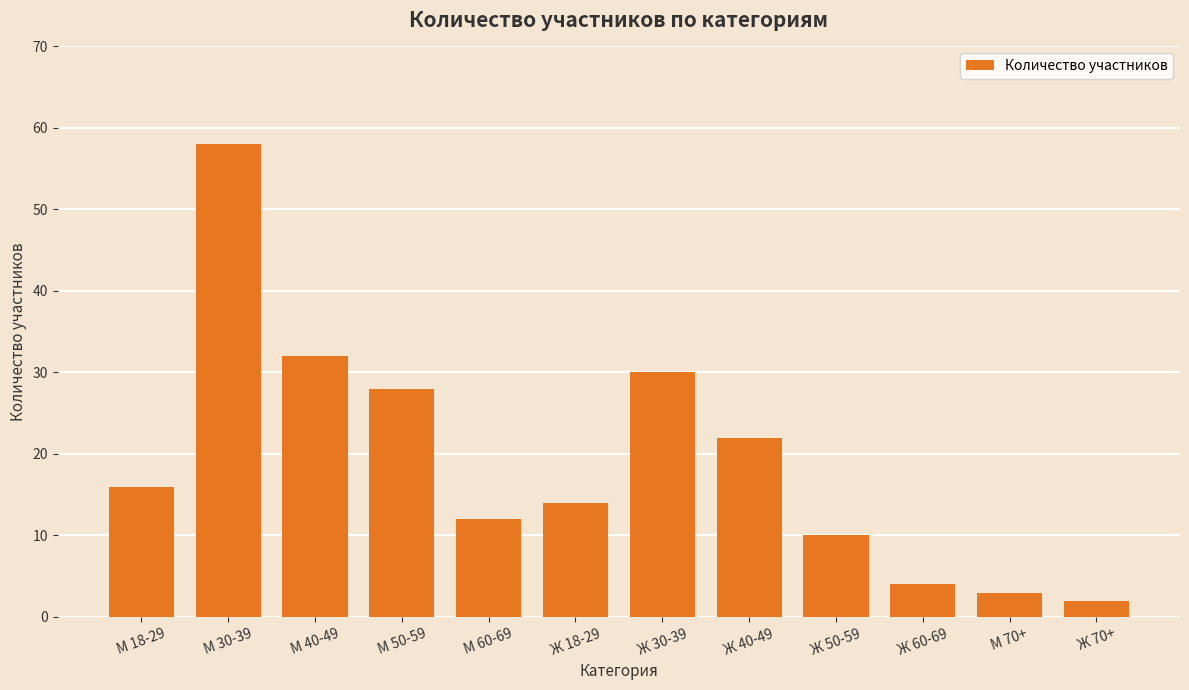

At which label is the value closest to 30?

Ж 30-39